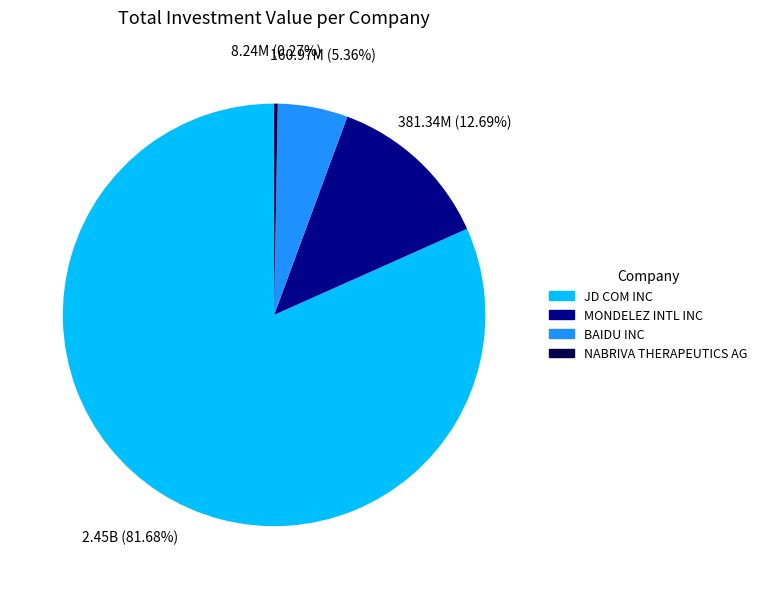

What is the largest slice in the pie chart?

JD COM INC